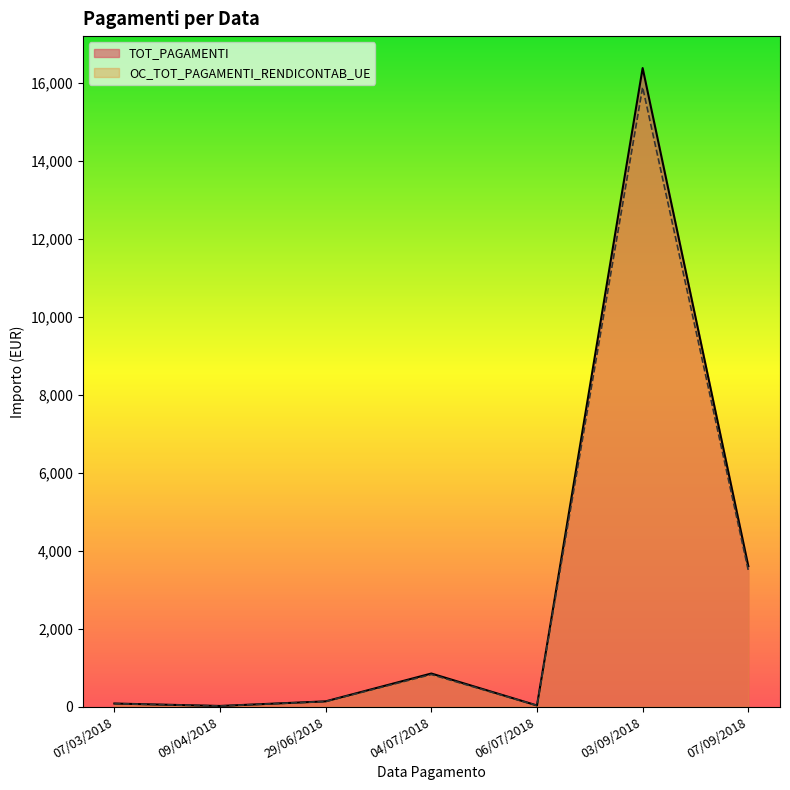

Does the chart display data point markers on the line(s)?

No